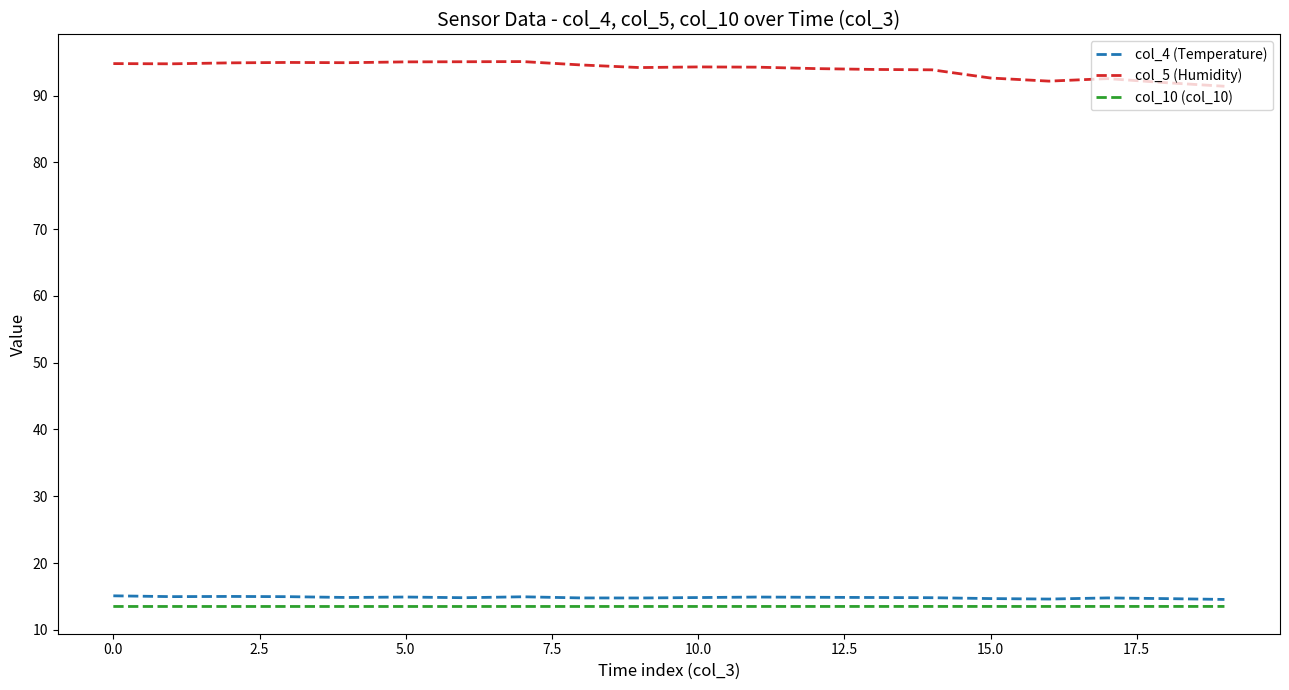

What is the smallest value displayed?

13.5